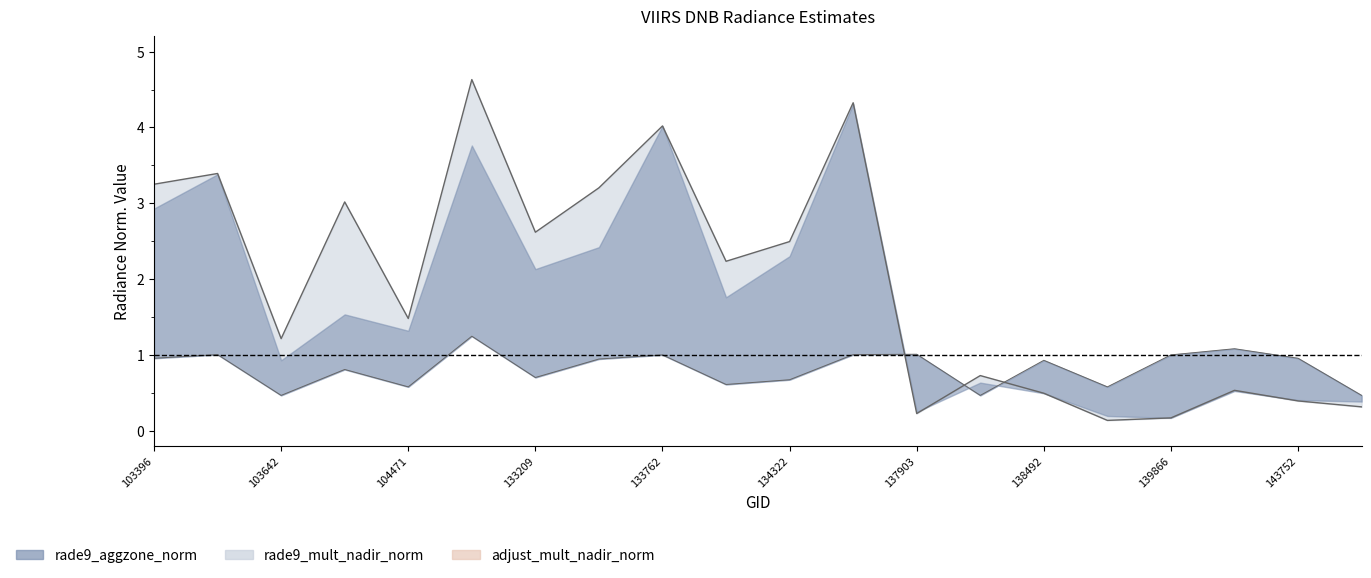

List the labels in order of rade9_mult_nadir_norm value, smallest first.

139283, 139866, 137903, 144149, 143752, 138492, 140059, 137916, 103642, 104471, 134138, 134322, 133209, 103988, 133404, 103396, 103515, 133762, 134687, 132847